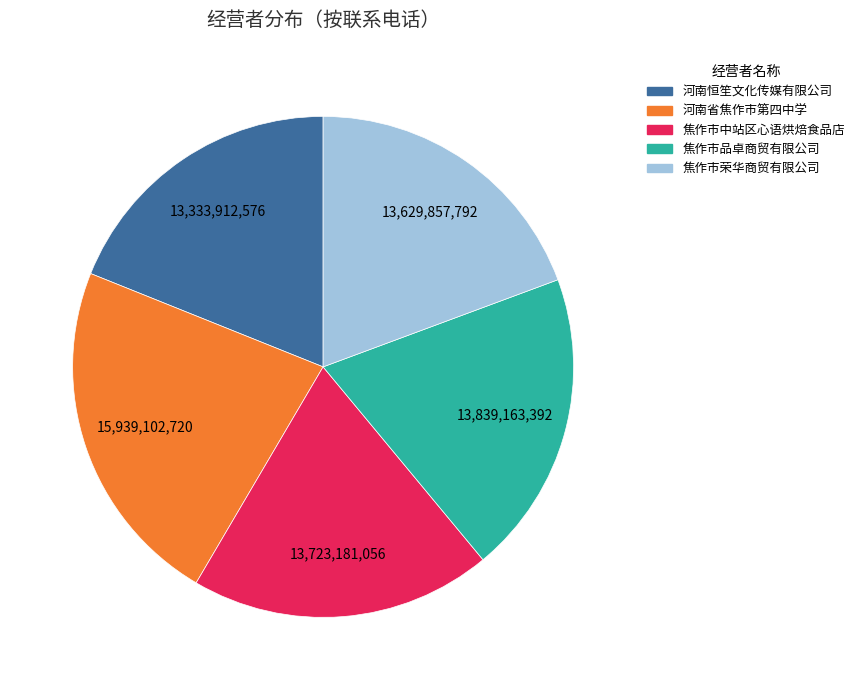

Count the number of slices in the pie.

5